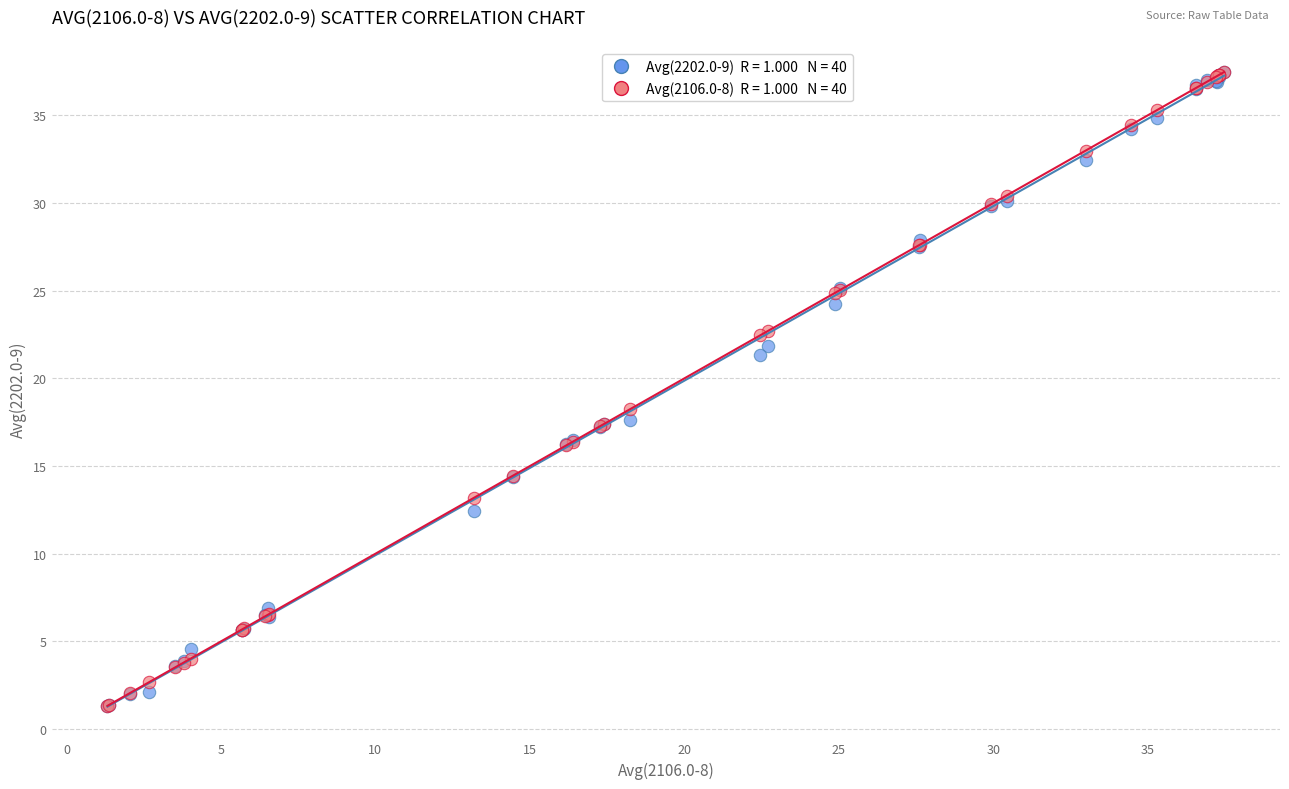

Across all series, what Y value is closest to 19?

18.2